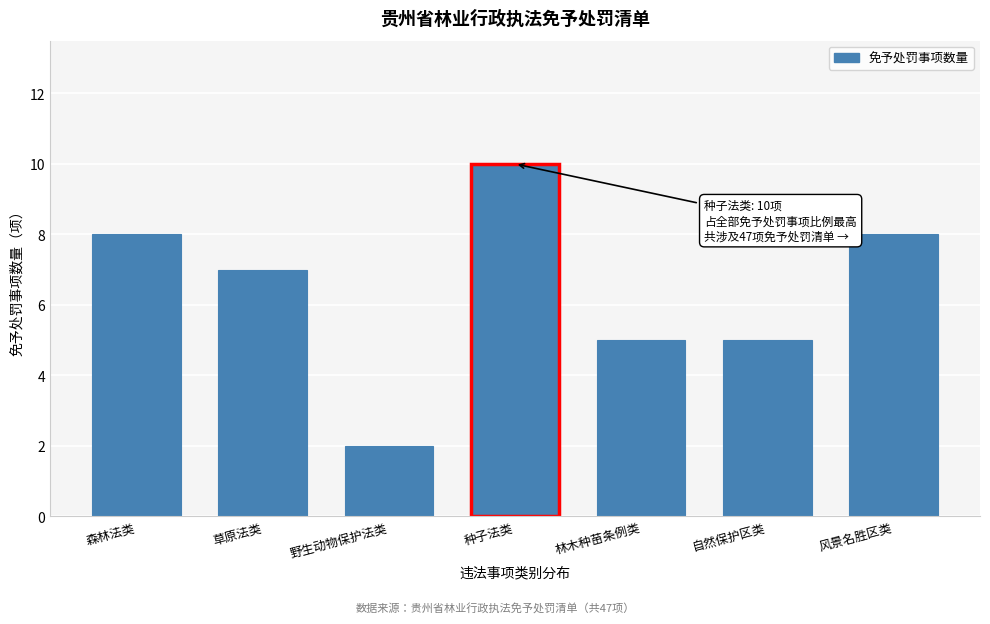

Reading left to right, list all the values displayed in this chart.

森林法类=8	草原法类=7	野生动物保护法类=2	种子法类=10	林木种苗条例类=5	自然保护区类=5	风景名胜区类=8